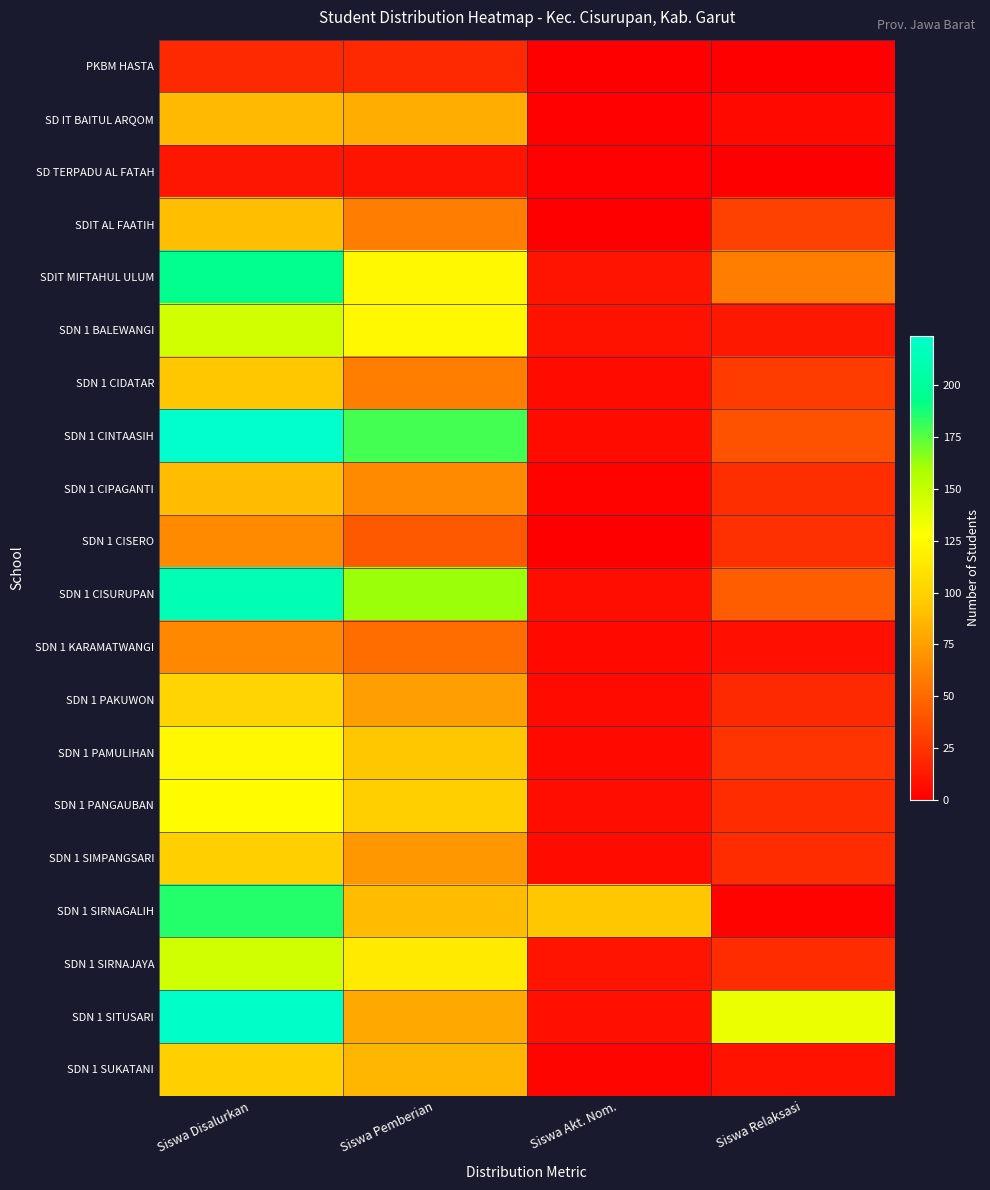

What is the spread (max minus min) of values at Siswa Pemberian?

169